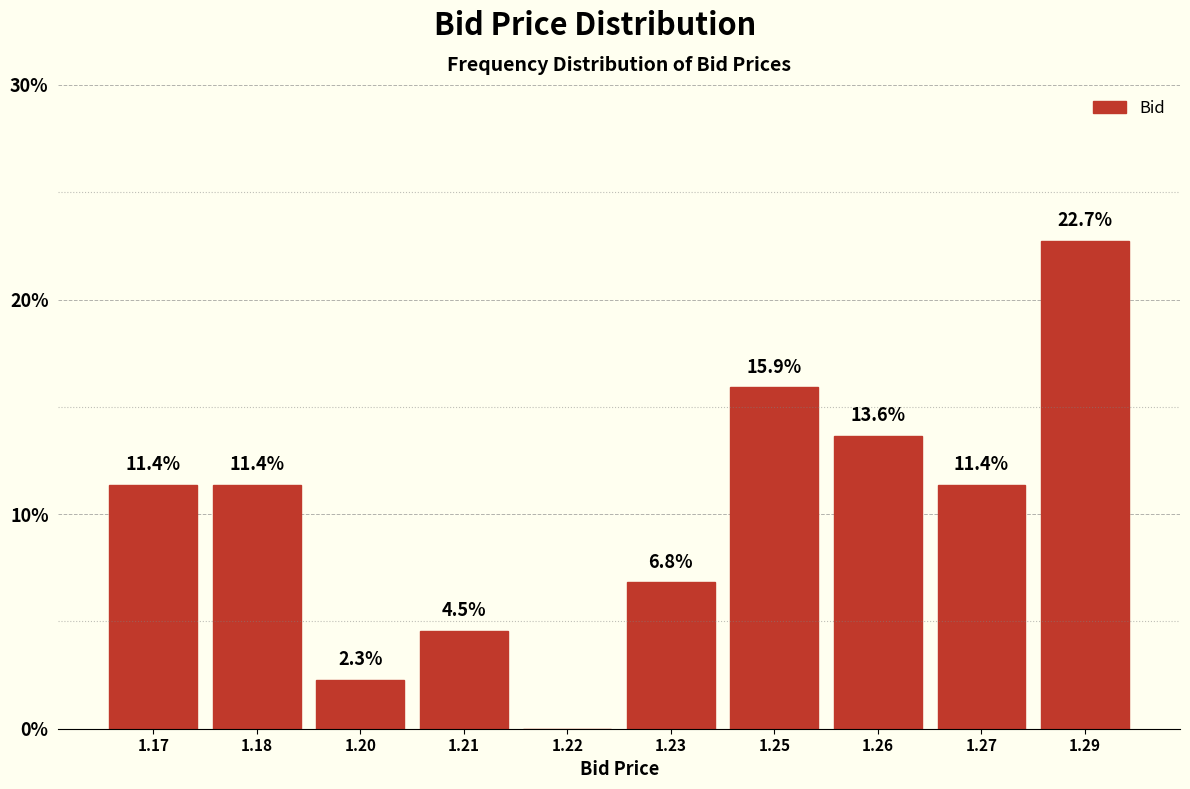

Reading right to left, extract all data points from this chart.

1.29=22.7	1.27=11.4	1.26=13.6	1.25=15.9	1.23=6.8	1.22=0.0	1.21=4.5	1.20=2.3	1.18=11.4	1.17=11.4